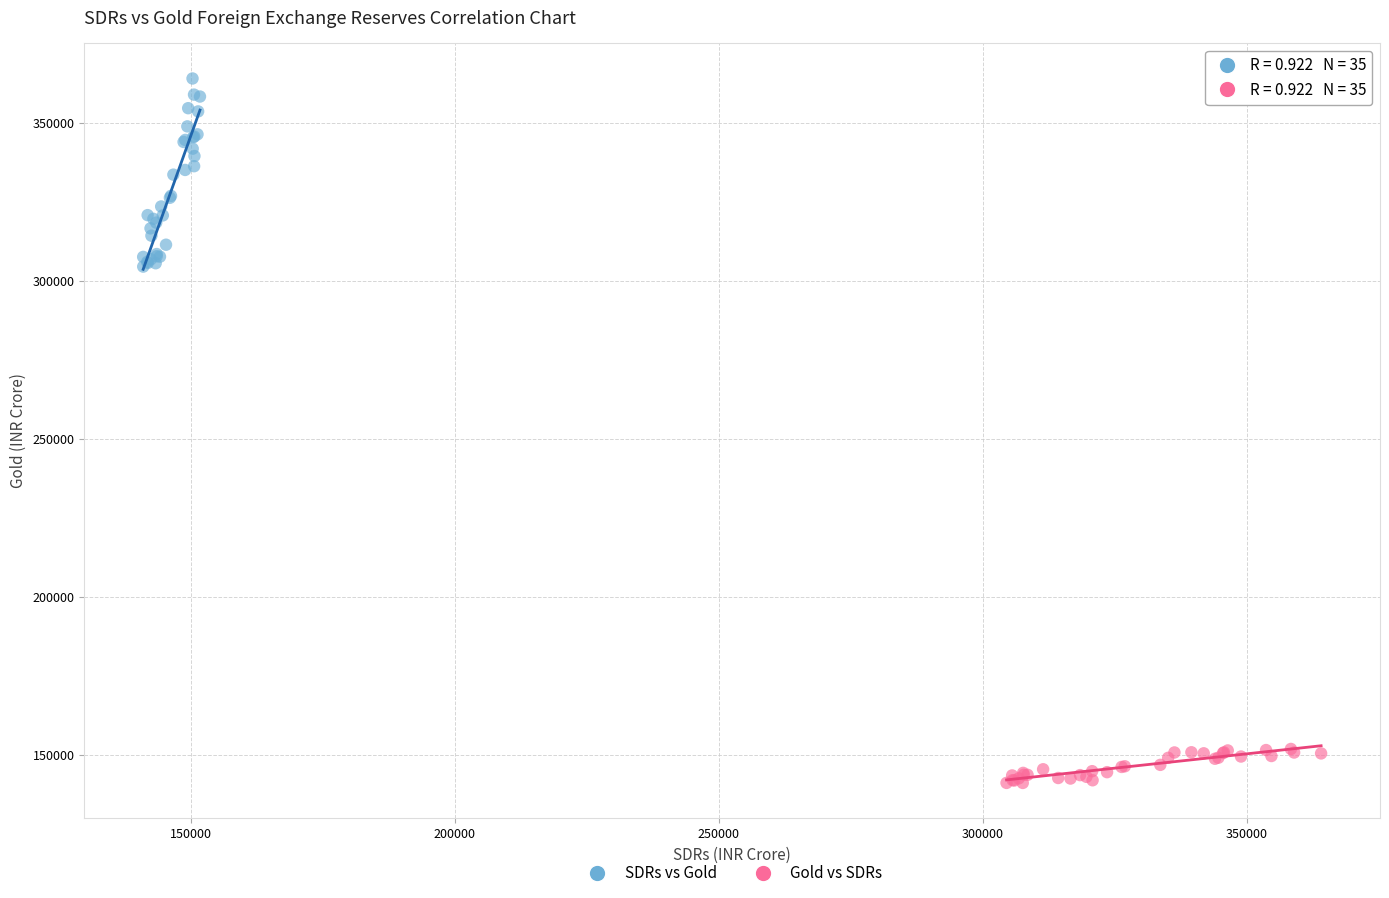

Which series contains the lowest Y value?

Gold vs SDRs